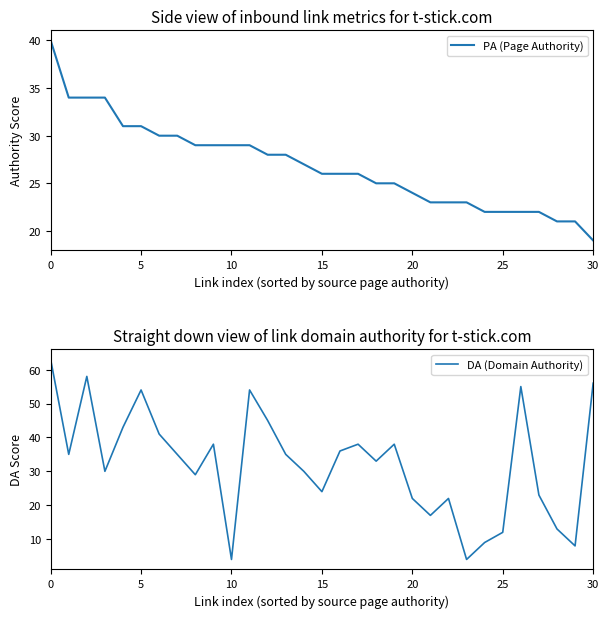

How many lines are shown in the chart?

2